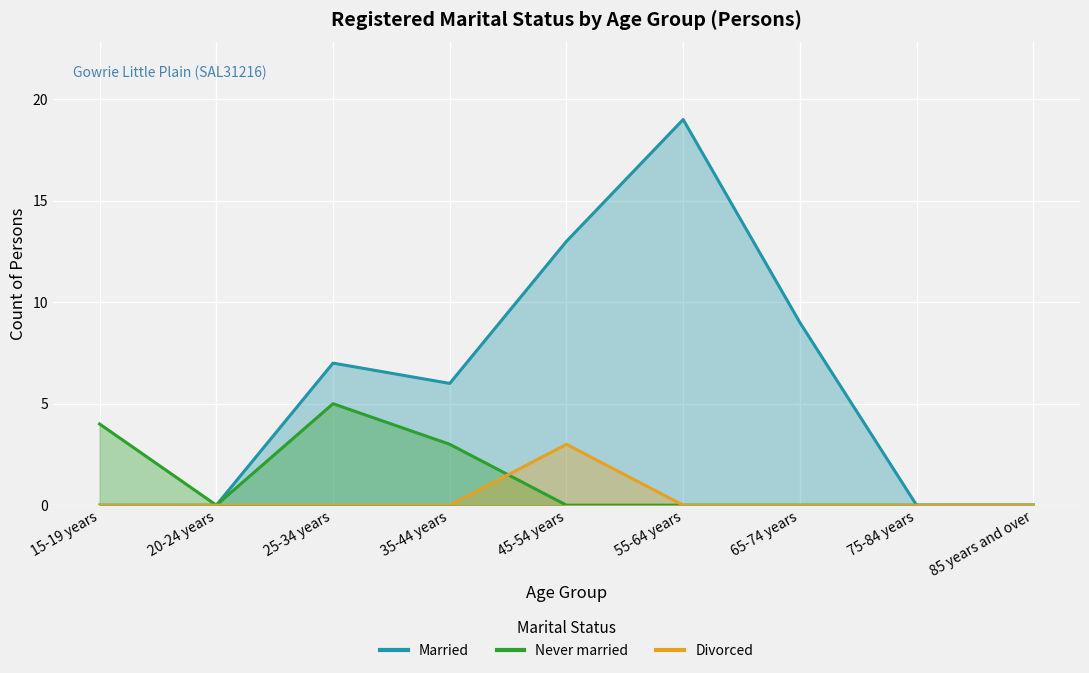

Rank the categories by Never married value from lowest to highest.

20-24 years, 45-54 years, 55-64 years, 65-74 years, 75-84 years, 85 years and over, 35-44 years, 15-19 years, 25-34 years